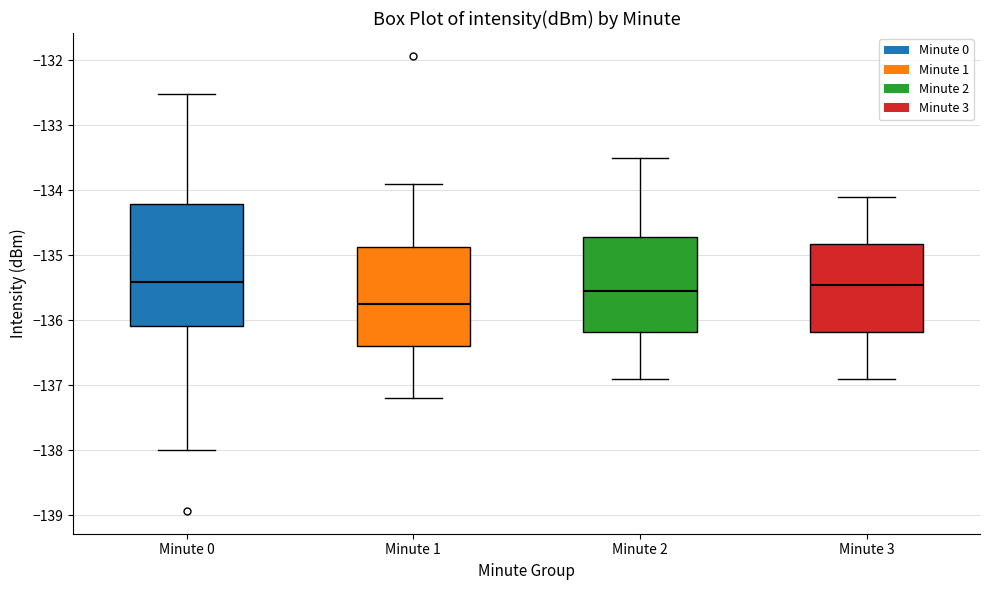

Where does the median line of the box for Minute 2 sit on the y-axis? The values are not printed on the chart, so give them approximately, as read against the axis.

-135.5